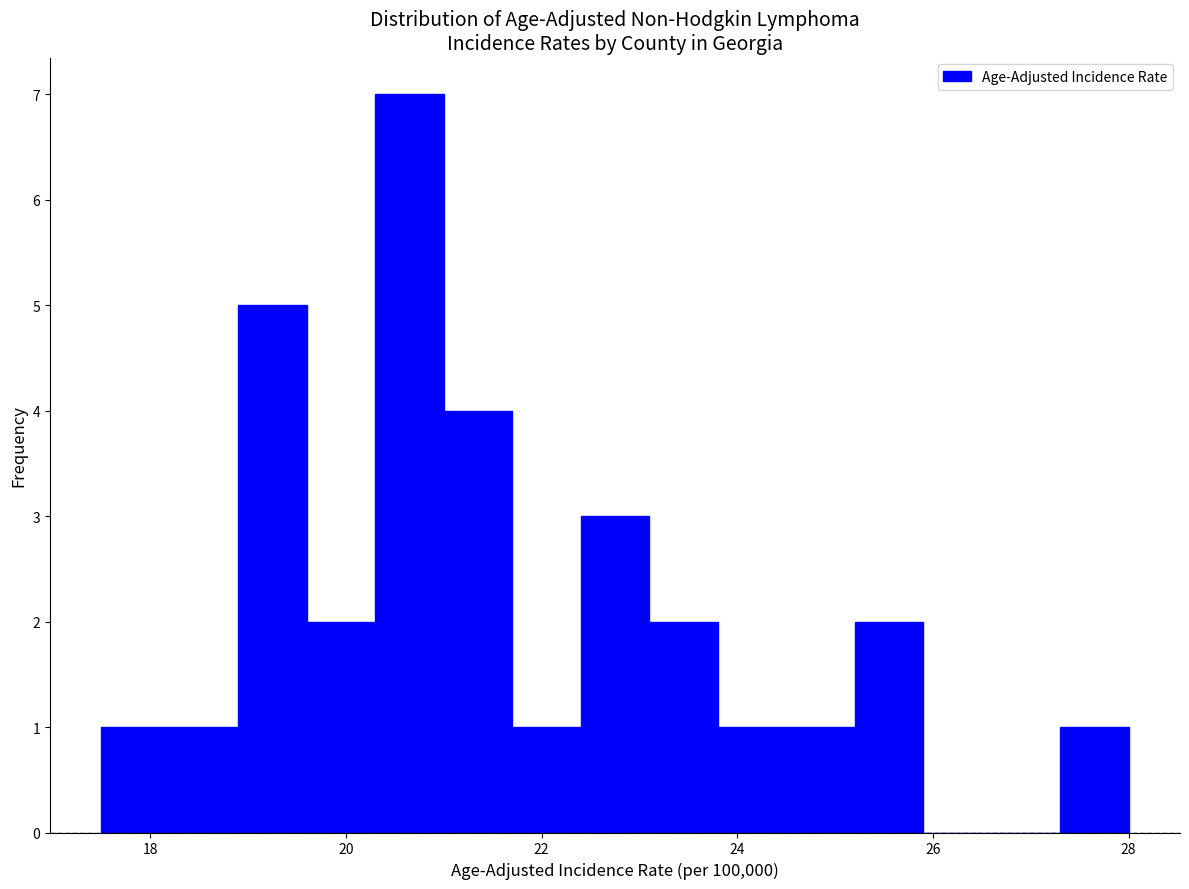

Around what value on the x-axis is the tallest bar? Give the approximate position of its centre, as read against the axis.

20.6